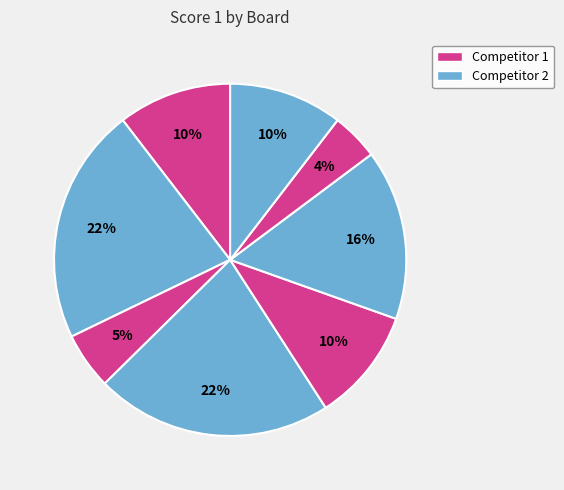

Does any single category account for the majority?

No